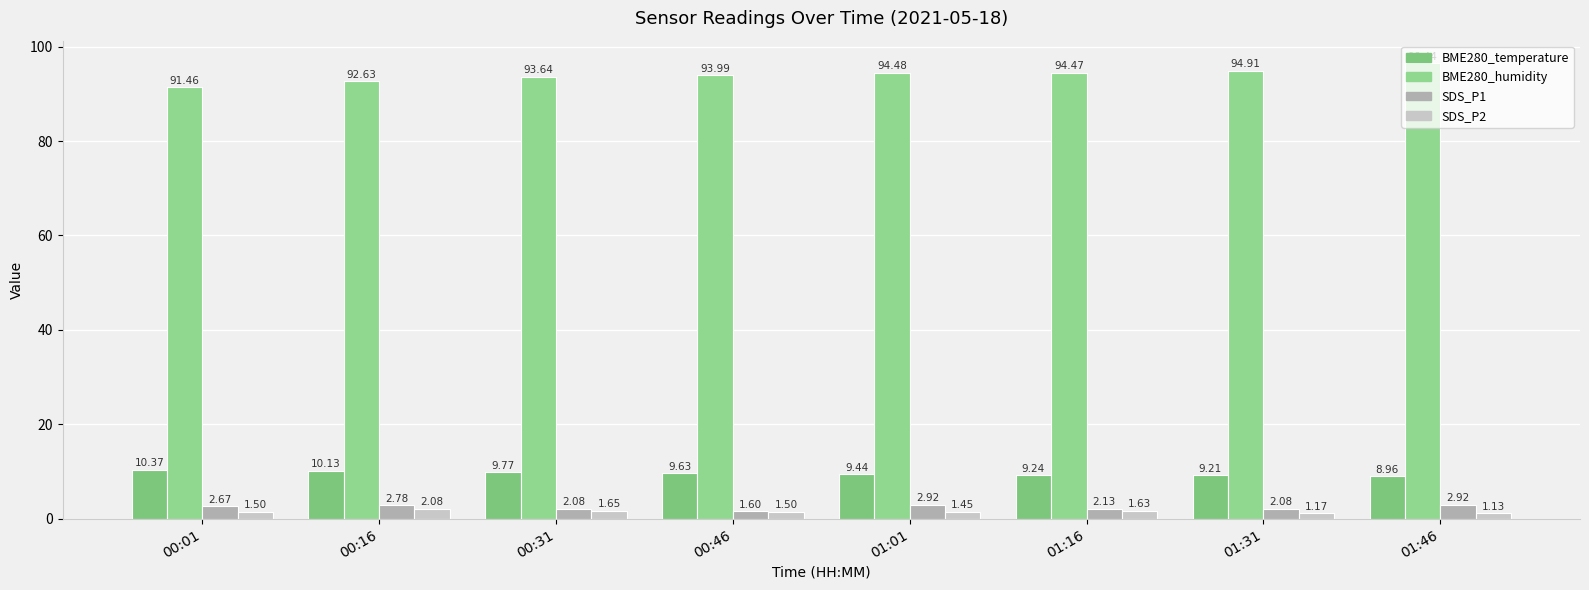

Count the number of categories in the chart.

8